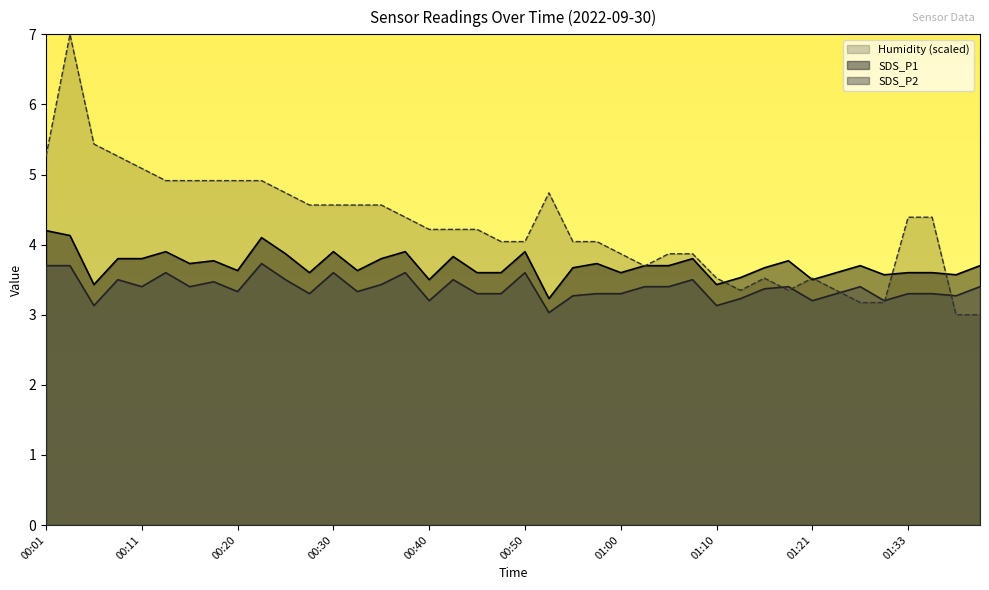

The value of Humidity at 00:20 is 4.9. True or false?

True